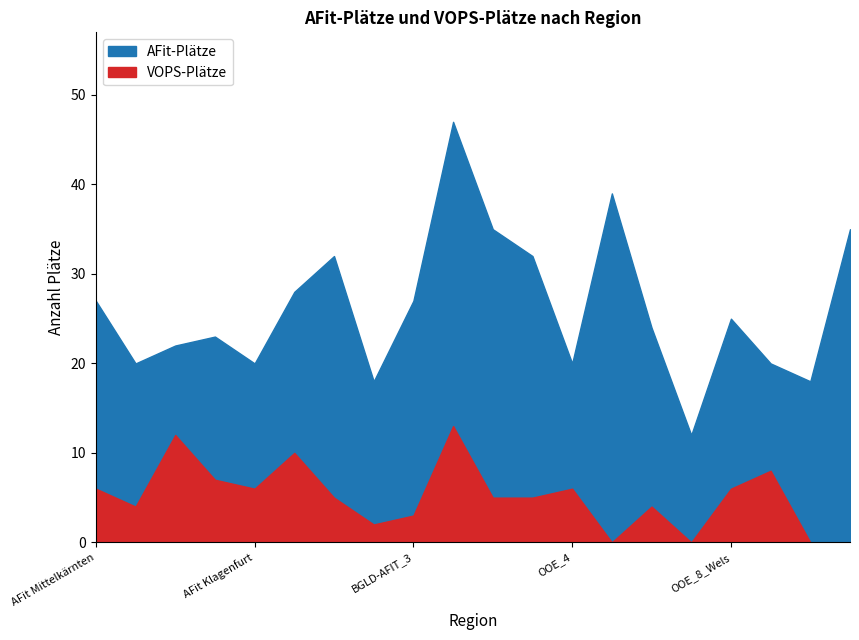

What is the sum of all VOPS-Plätze values?

102